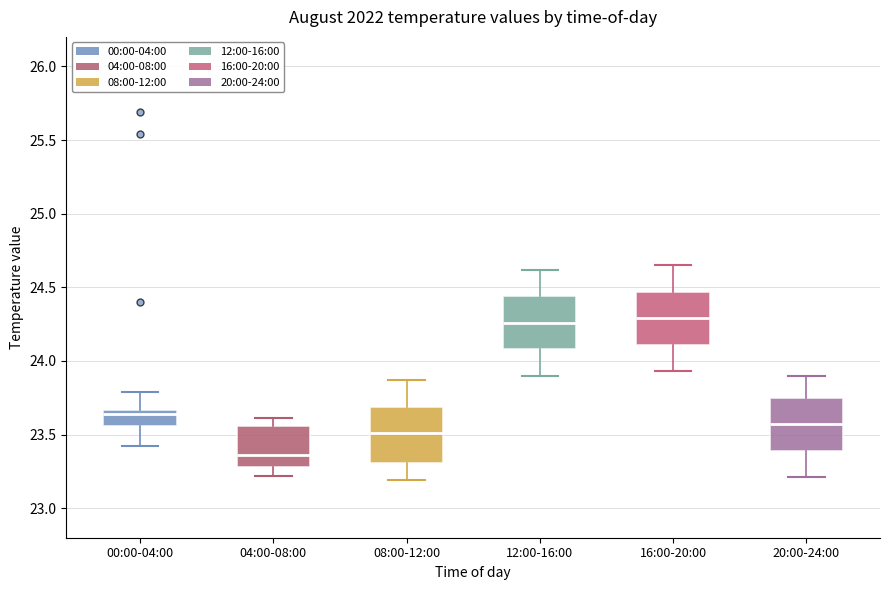

Reading left to right, transcribe this box plot: for each box, give where its median line is, the range the box spans, and where its two whiskers end, as read against the y-axis. The values are not printed on the chart, so give them approximately, as read against the axis.

00:00-04:00: median 23.65 (just below the box's upper edge), box 23.55 to 23.65, whiskers 23.40 to 23.80
04:00-08:00: median 23.35, box 23.30 to 23.55, whiskers 23.20 to 23.60
08:00-12:00: median 23.50, box 23.30 to 23.70, whiskers 23.20 to 23.85
12:00-16:00: median 24.25, box 24.10 to 24.45, whiskers 23.90 to 24.60
16:00-20:00: median 24.30, box 24.10 to 24.45, whiskers 23.95 to 24.65
20:00-24:00: median 23.55, box 23.40 to 23.75, whiskers 23.20 to 23.90